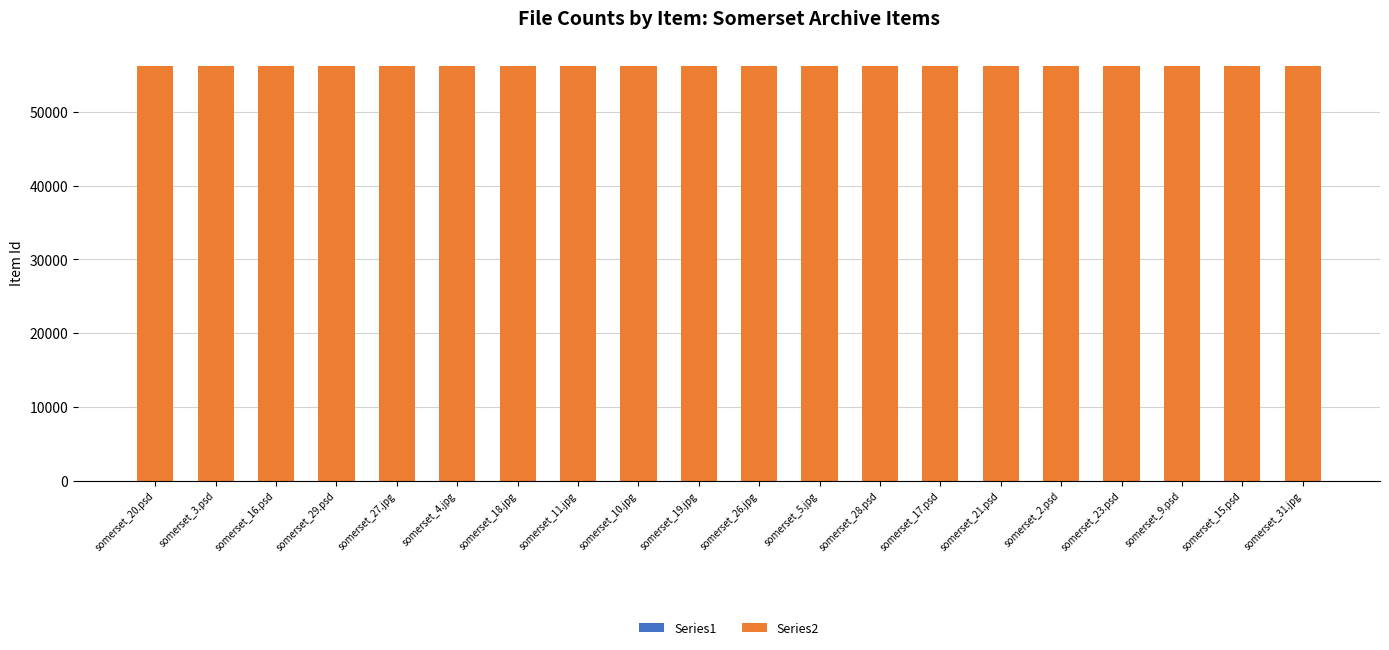

At which label does Series2 first exceed 56245?

somerset_26.jpg